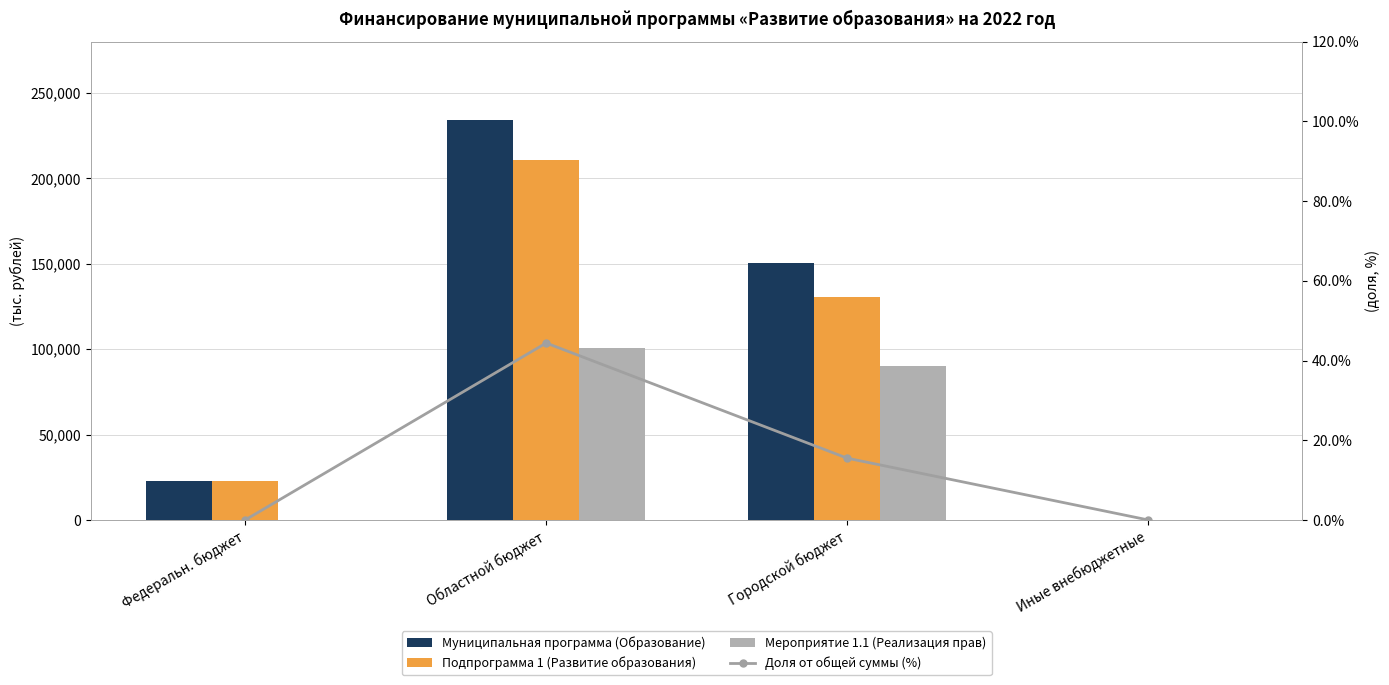

Is the value of Мероприятие 1.1 (Реализация прав) at Городской бюджет greater than the value of Муниципальная программа (Образование) at Городской бюджет?

No